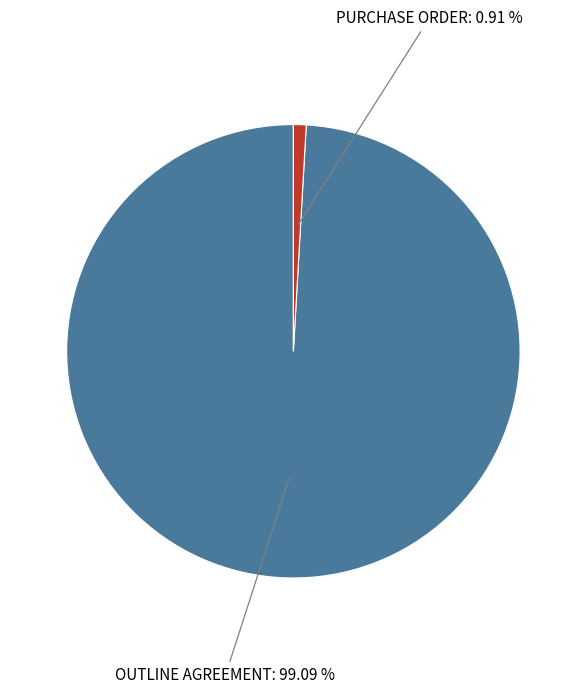

How many slices are in this pie chart?

2